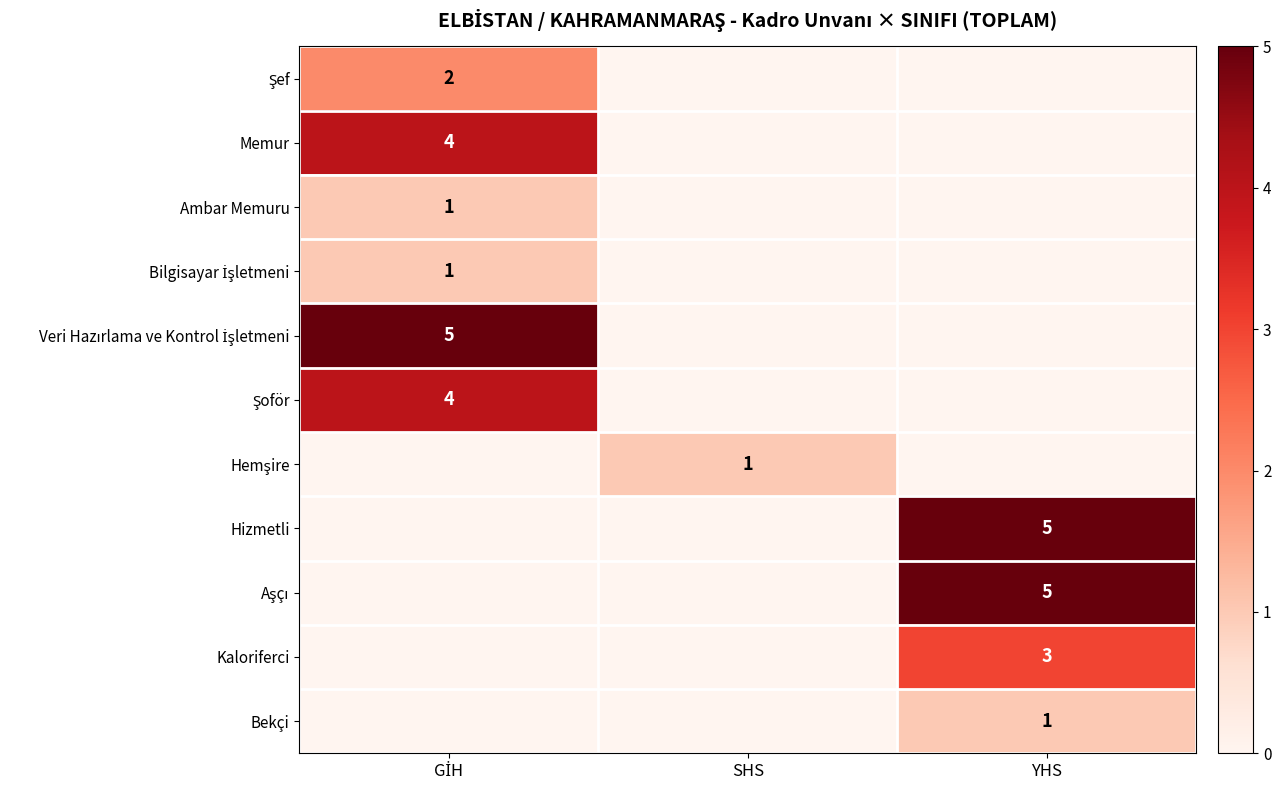

What is the sum of all Veri Hazırlama ve Kontrol İşletmeni values?

5